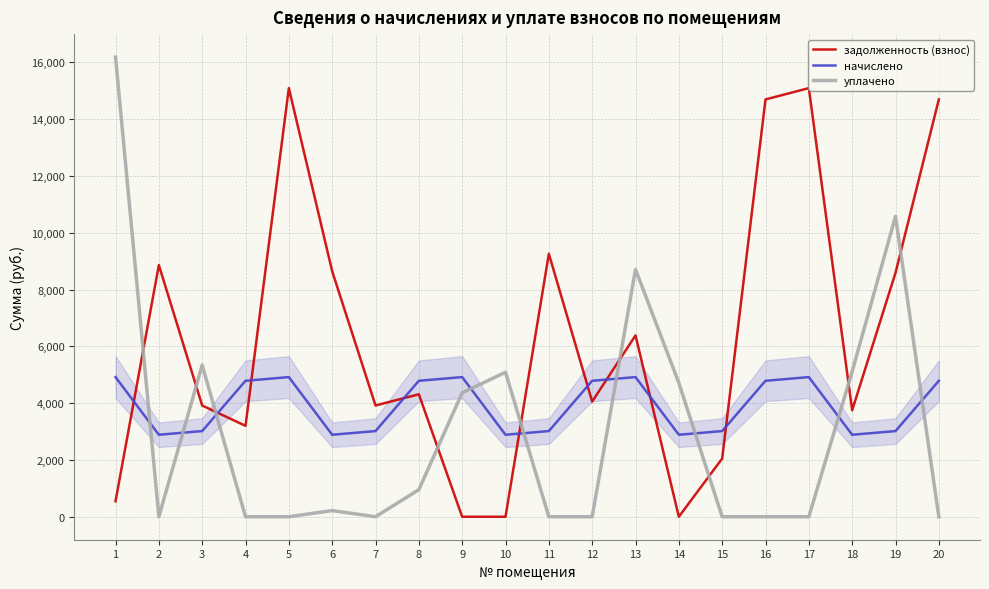

Rank the series by their average value, from lowest to highest.

уплачено, начислено, задолженность (взнос)